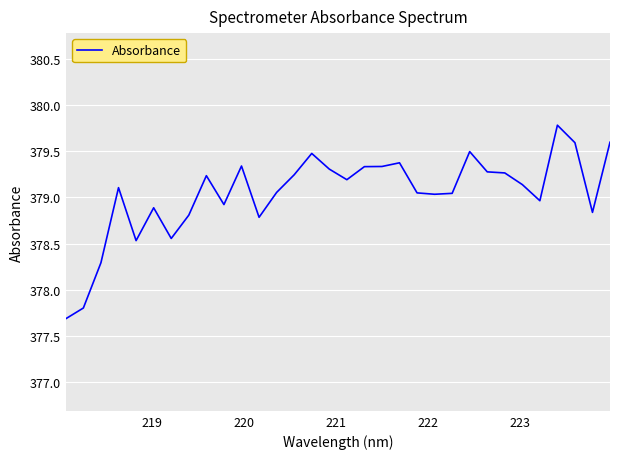

What is the maximum value shown in the chart?

379.8